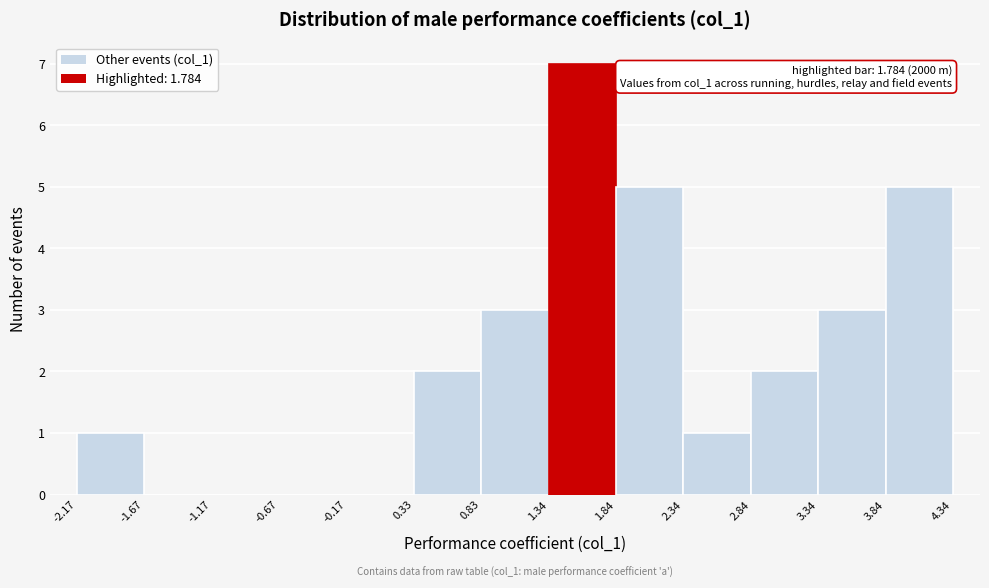

Which range on the x-axis has the tallest bar?

1.34 to 1.84